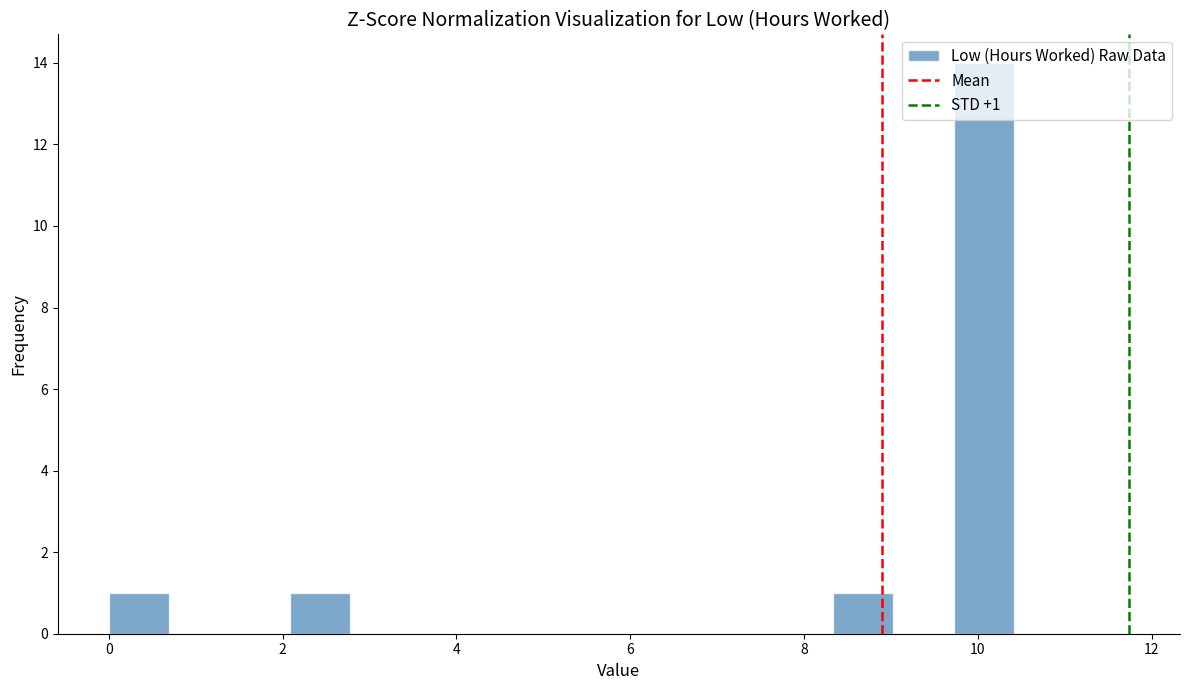

Read against the x-axis, roughly where is the centre of the tallest bar?

10.0